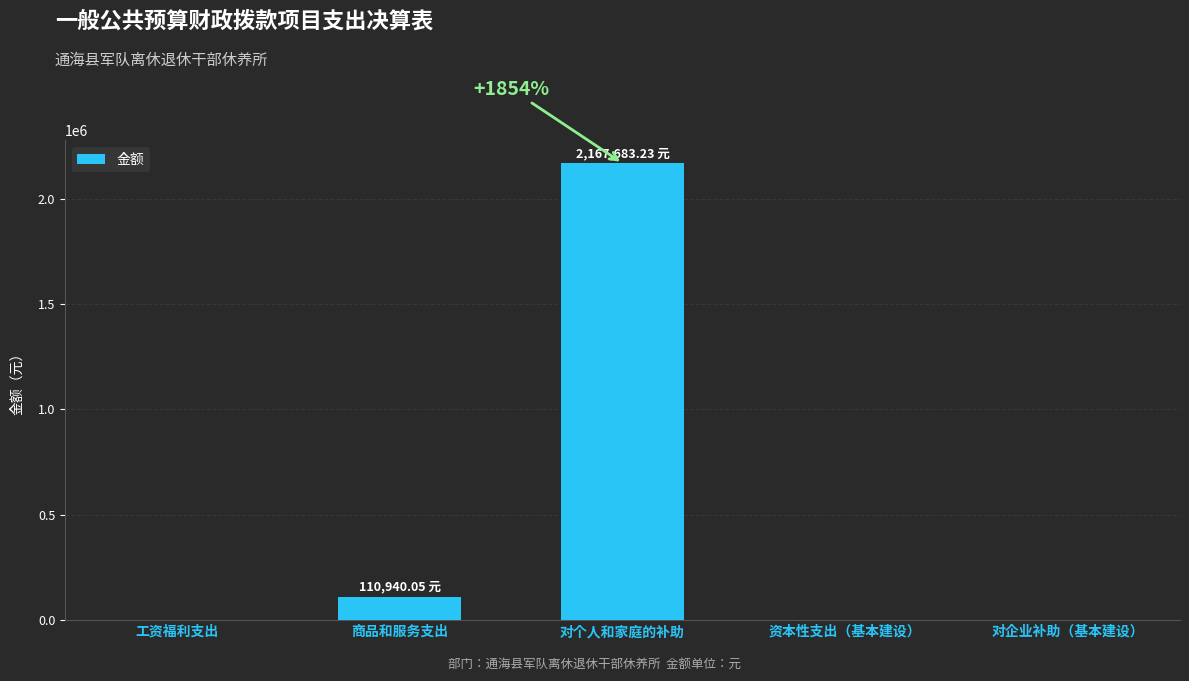

Reading left to right, what are all the values shown in this chart?

工资福利支出=0.0	商品和服务支出=110940.1	对个人和家庭的补助=2167683.2	资本性支出（基本建设）=0.0	对企业补助（基本建设）=0.0